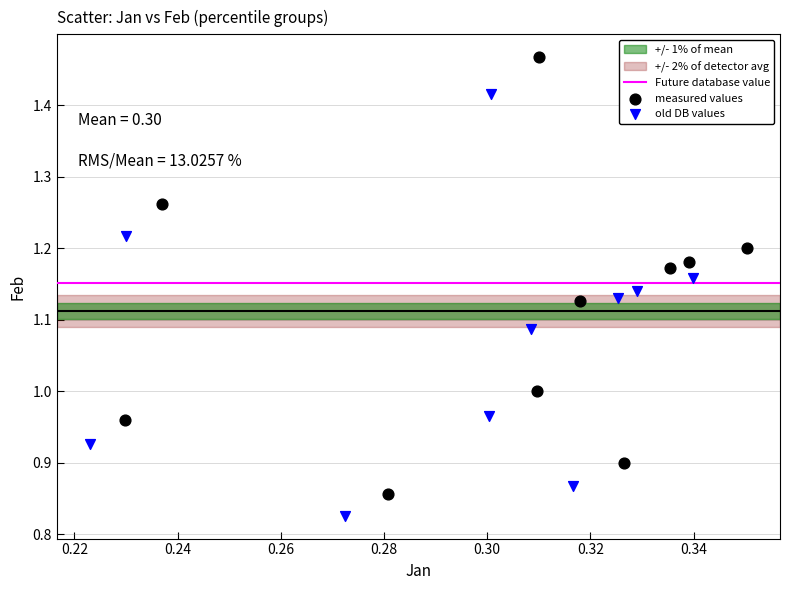

Which series has the widest spread of Y values?

measured values